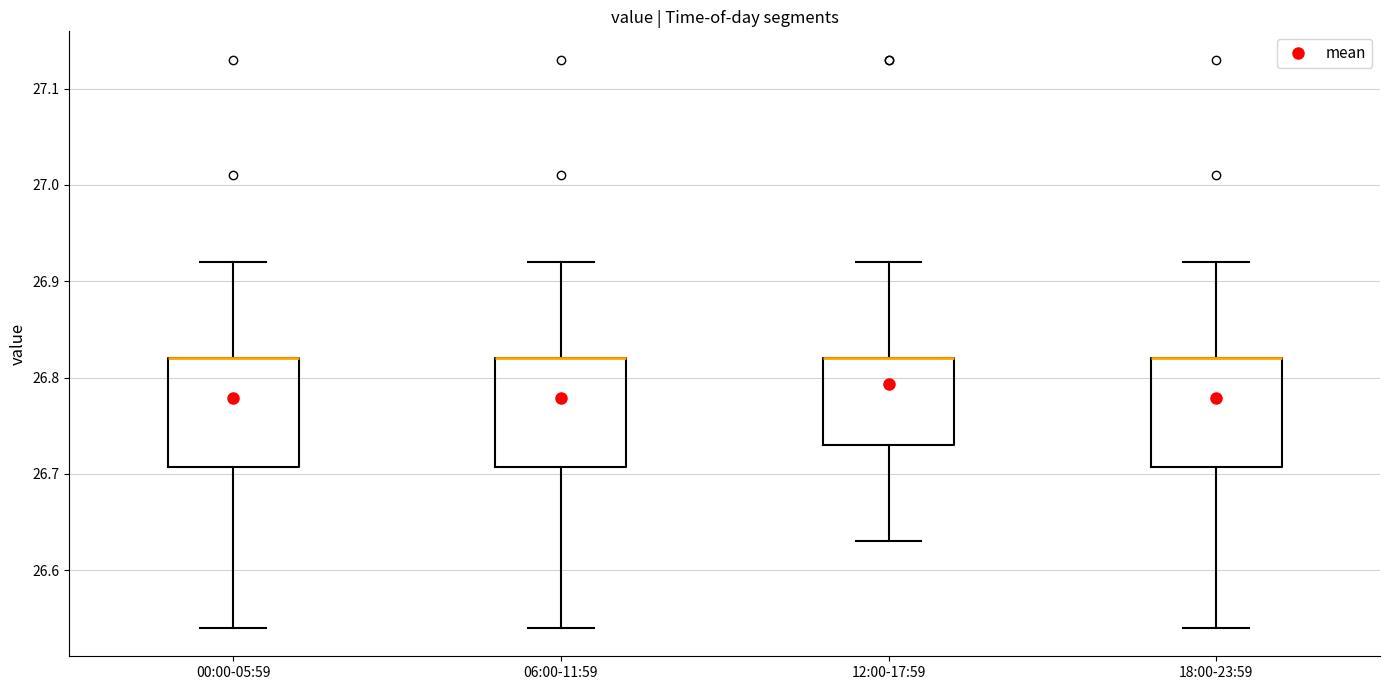

Reading left to right, transcribe this box plot: for each box, give where its median line is, the range the box spans, and where its two whiskers end, as read against the y-axis. The values are not printed on the chart, so give them approximately, as read against the axis.

00:00-05:59: median 26.82 (drawn on the box's upper edge), box 26.71 to 26.82, whiskers 26.54 to 26.92
06:00-11:59: median 26.82 (drawn on the box's upper edge), box 26.71 to 26.82, whiskers 26.54 to 26.92
12:00-17:59: median 26.82 (drawn on the box's upper edge), box 26.73 to 26.82, whiskers 26.63 to 26.92
18:00-23:59: median 26.82 (drawn on the box's upper edge), box 26.71 to 26.82, whiskers 26.54 to 26.92